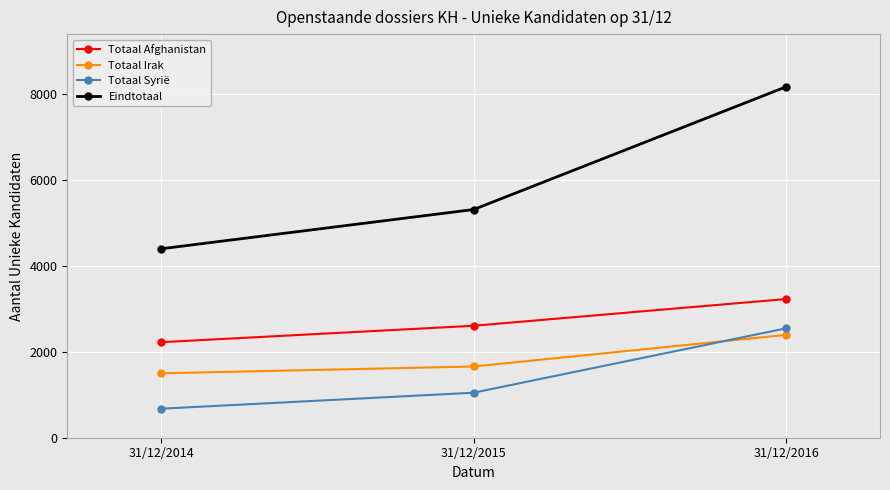

Is the value of Totaal Irak at 31/12/2016 greater than the value of Totaal Syrië at 31/12/2016?

No